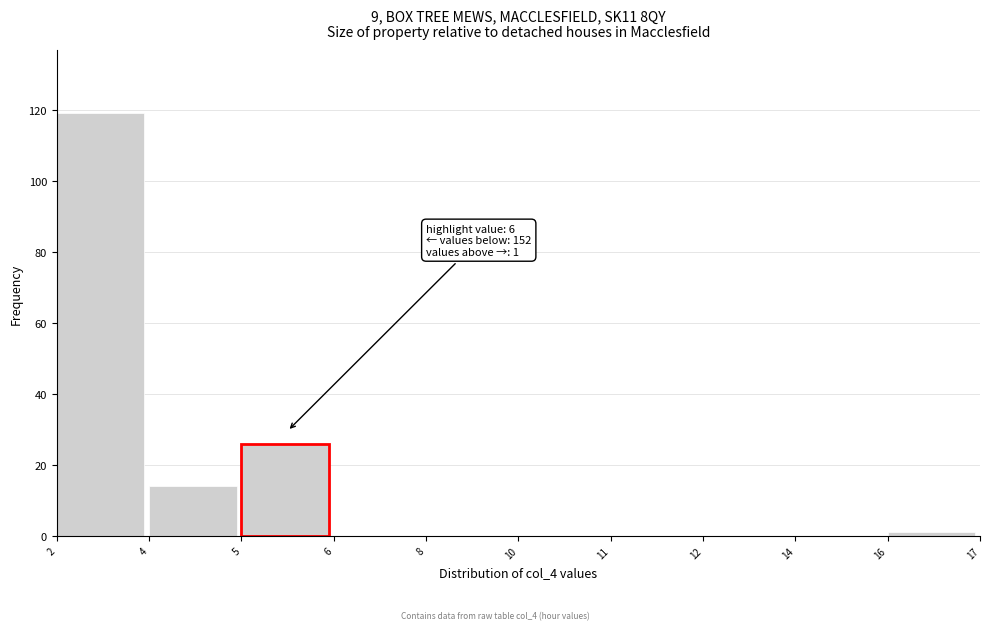

Reading left to right, transcribe all the data shown in this chart.

2=119	4=14	5=26	6=0	8=0	10=0	11=0	12=0	14=0	16=1